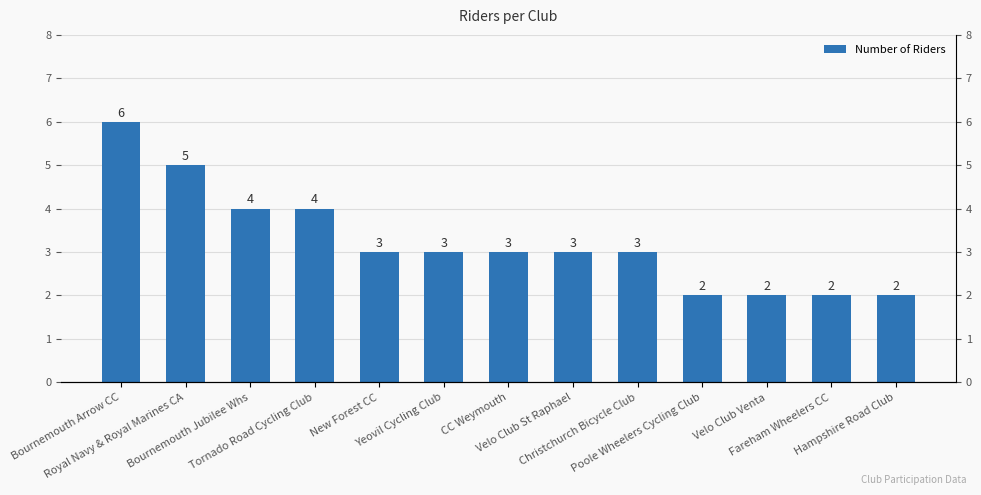

Is it true that the value at Fareham Wheelers CC is 2?

True